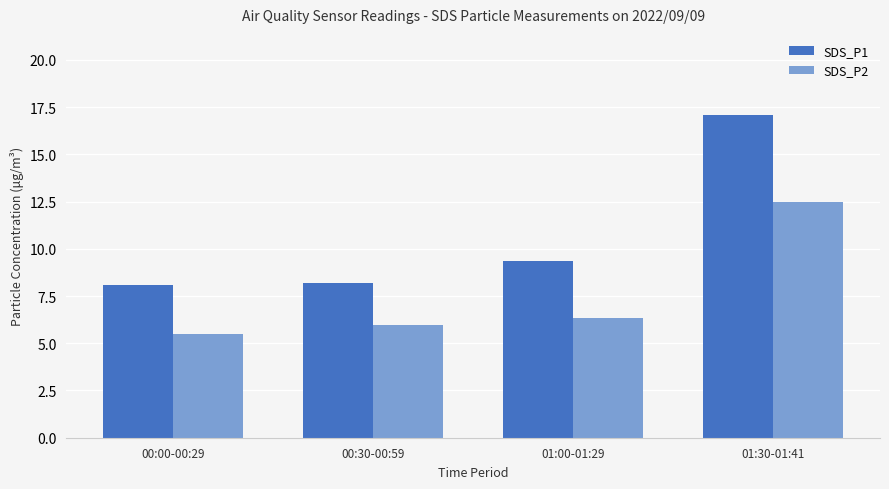

What is the sum of the SDS_P1 values at 00:30-00:59 and 01:00-01:29?

17.5